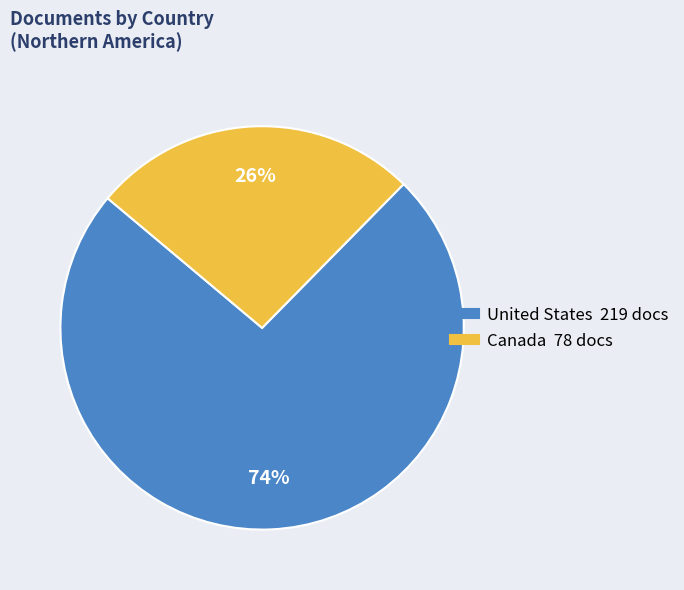

Which slice represents more than half of the pie?

United States